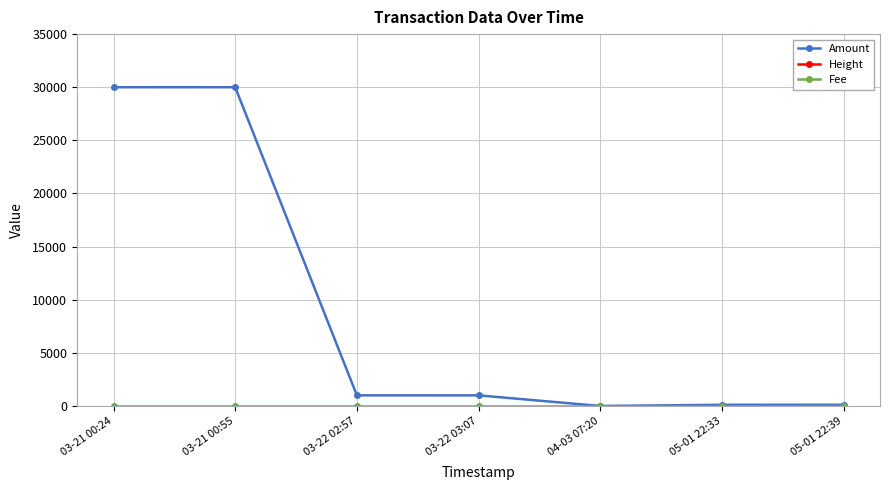

True or false: Fee and Amount intersect in this chart.

False